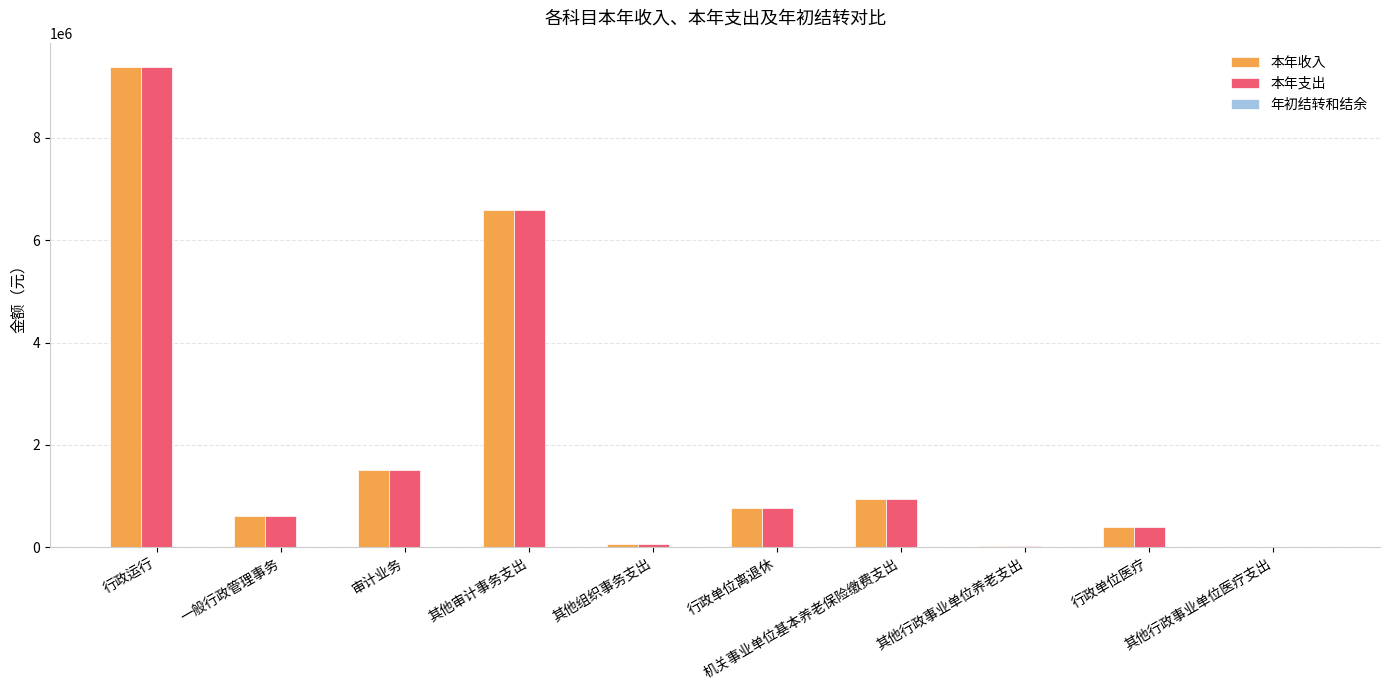

What is the highest value of the 本年支出 series?

9379103.2